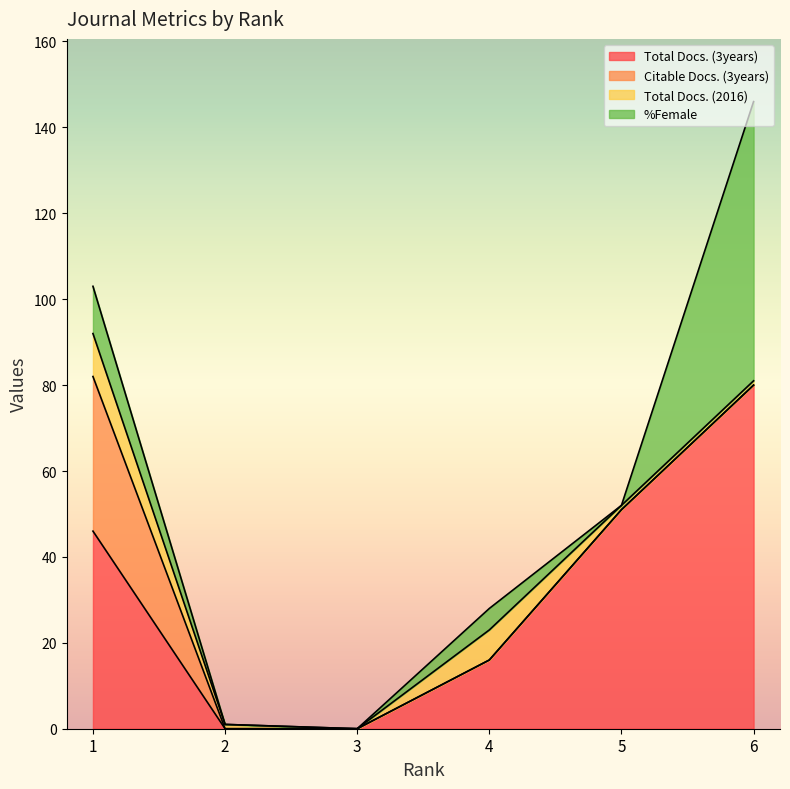

How many Total Docs. (2016) values are between 1 and 7?

4